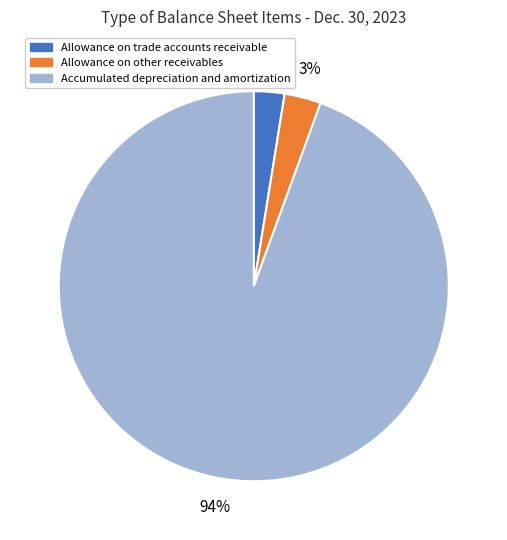

Which slice is the largest?

Accumulated depreciation and amortization